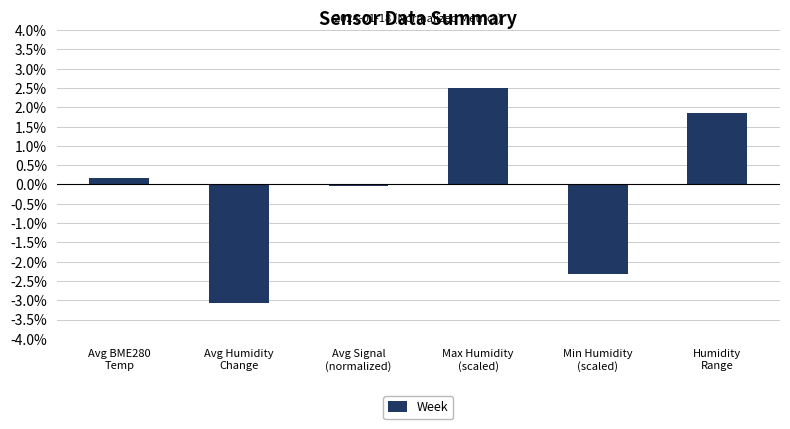

What is the difference between the maximum and minimum values?

5.6